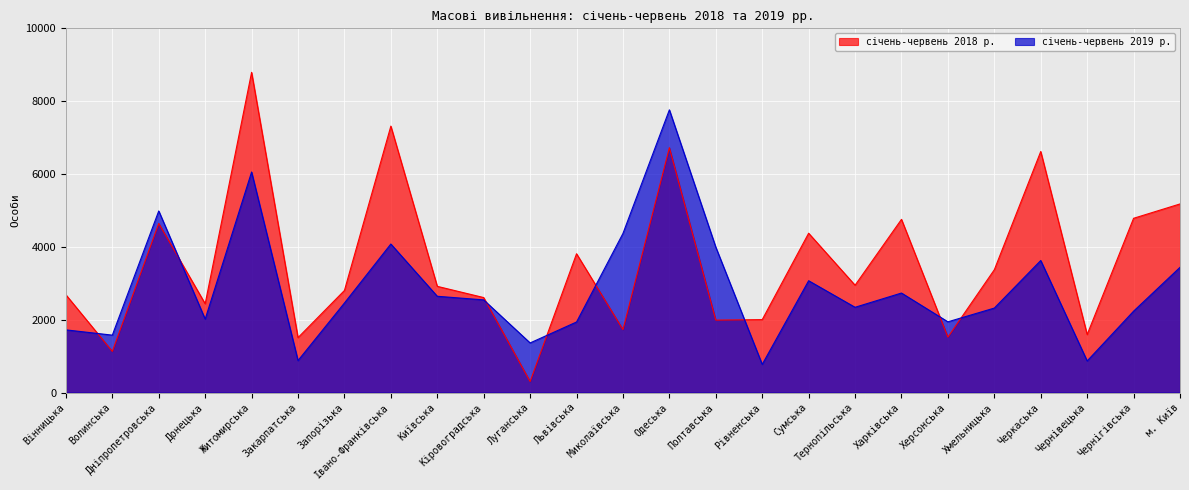

At which label does січень-червень 2018 р. first exceed 2917?

Дніпропетровська